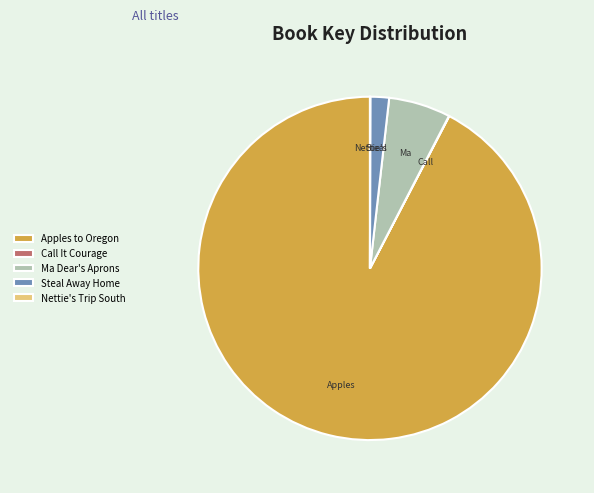

Is Apples to Oregon the majority of the pie?

Yes